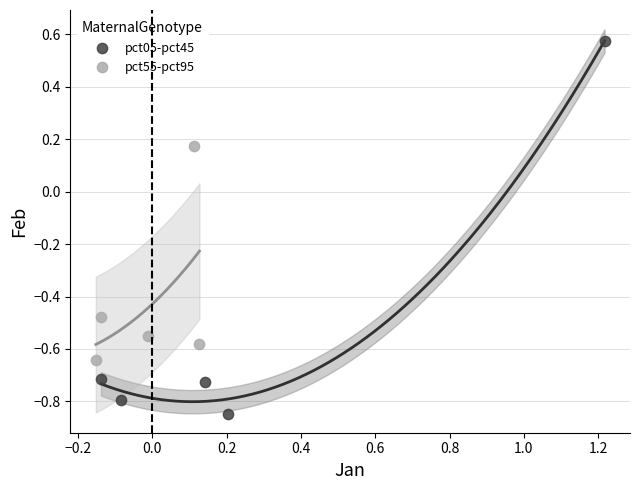

Which series reaches the maximum Y coordinate?

pct05-pct45